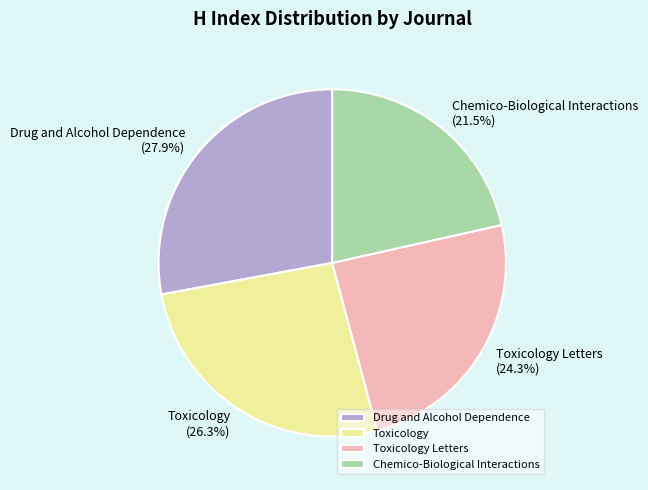

To the nearest percent, what portion does Toxicology represent?

26%